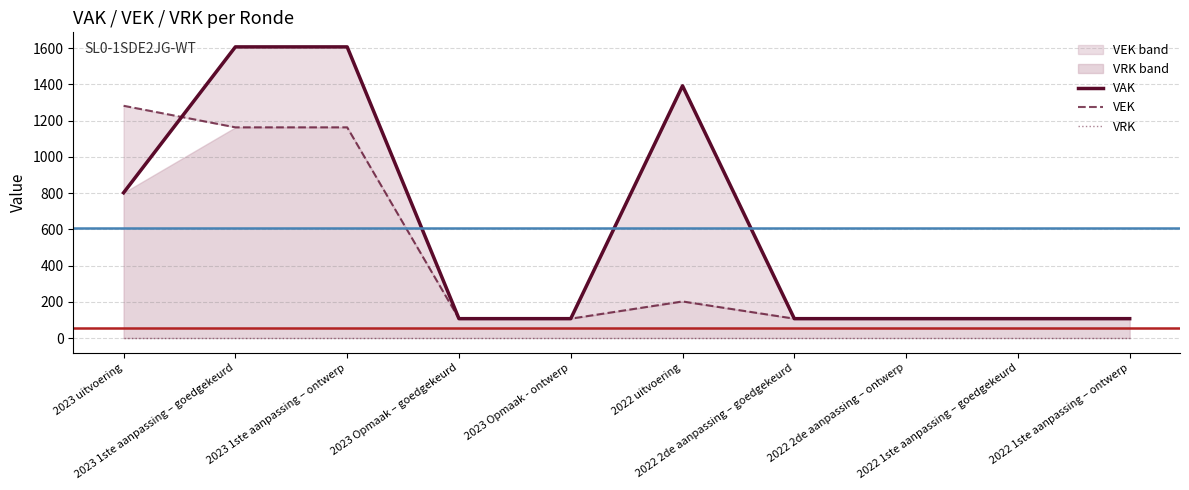

Does the chart have visible grid lines?

Yes